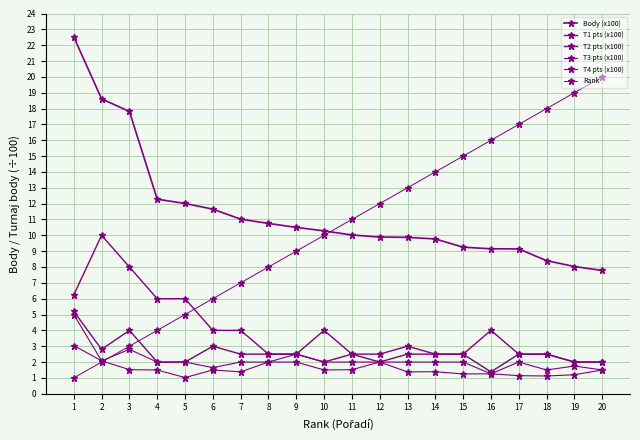

Reading right to left, list all the values displayed in this chart.

Body (x100): 20=7.8	19=8.0	18=8.4	17=9.1	16=9.2	15=9.2	14=9.8	13=9.9	12=9.9	11=10.0	10=10.3	9=10.5	8=10.8	7=11.0	6=11.7	5=12.0	4=12.3	3=17.8	2=18.6	1=22.5
T1 pts (x100): 20=2.0	19=2.0	18=2.5	17=2.5	16=4.0	15=2.5	14=2.5	13=3.0	12=2.5	11=2.5	10=4.0	9=2.5	8=2.5	7=4.0	6=4.0	5=6.0	4=6.0	3=8.0	2=10.0	1=6.2
T2 pts (x100): 20=2.0	19=2.0	18=2.5	17=2.5	16=1.4	15=2.5	14=2.5	13=2.5	12=2.0	11=2.5	10=2.0	9=2.5	8=2.5	7=2.5	6=3.0	5=2.0	4=2.0	3=4.0	2=2.8	1=5.2
T3 pts (x100): 20=1.5	19=1.8	18=1.5	17=2.0	16=1.3	15=2.0	14=2.0	13=2.0	12=2.0	11=2.0	10=2.0	9=2.5	8=2.0	7=2.0	6=1.6	5=2.0	4=2.0	3=2.8	2=2.1	1=5.0
T4 pts (x100): 20=1.5	19=1.2	18=1.1	17=1.1	16=1.3	15=1.2	14=1.4	13=1.4	12=2.0	11=1.5	10=1.5	9=2.0	8=2.0	7=1.4	6=1.5	5=1.0	4=1.5	3=1.5	2=2.1	1=3.0
Rank: 20=20.0	19=19.0	18=18.0	17=17.0	16=16.0	15=15.0	14=14.0	13=13.0	12=12.0	11=11.0	10=10.0	9=9.0	8=8.0	7=7.0	6=6.0	5=5.0	4=4.0	3=3.0	2=2.0	1=1.0